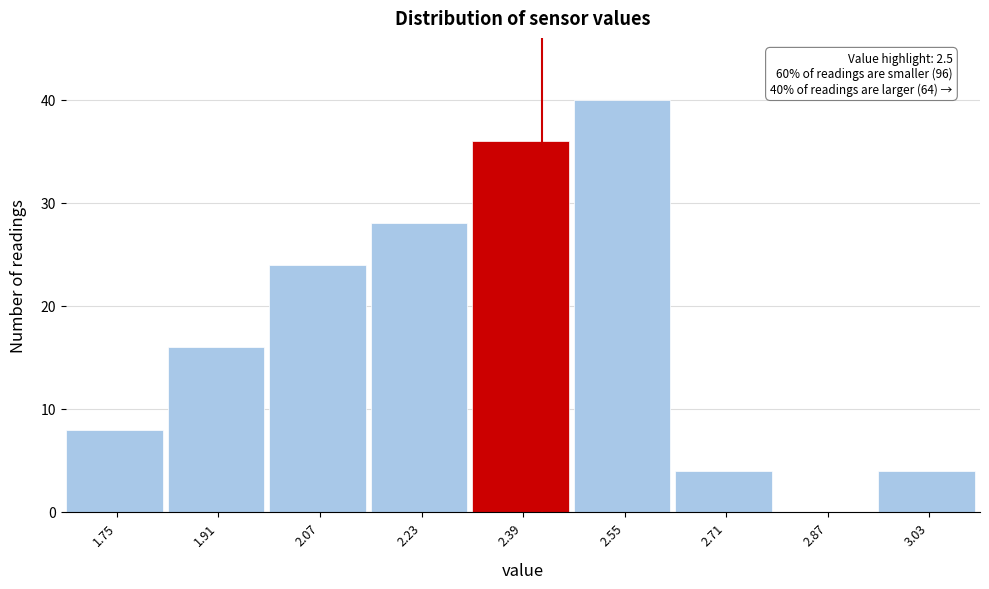

Reading right to left, what are all the values shown in this chart?

3.03=4	2.87=0	2.71=4	2.55=40	2.39=36	2.23=28	2.07=24	1.91=16	1.75=8